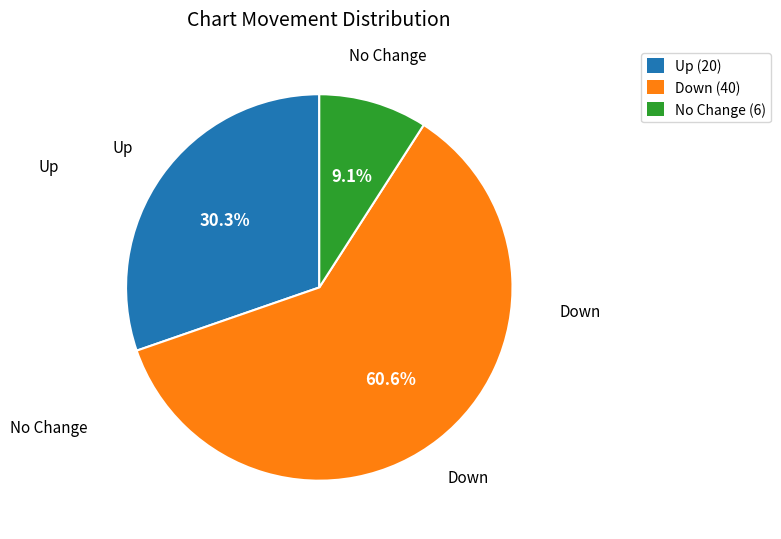

How many slices are in this pie chart?

3